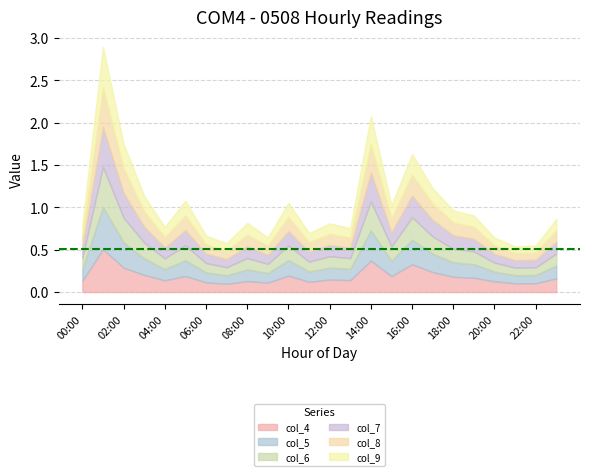

What position from the right is 07:00?

17